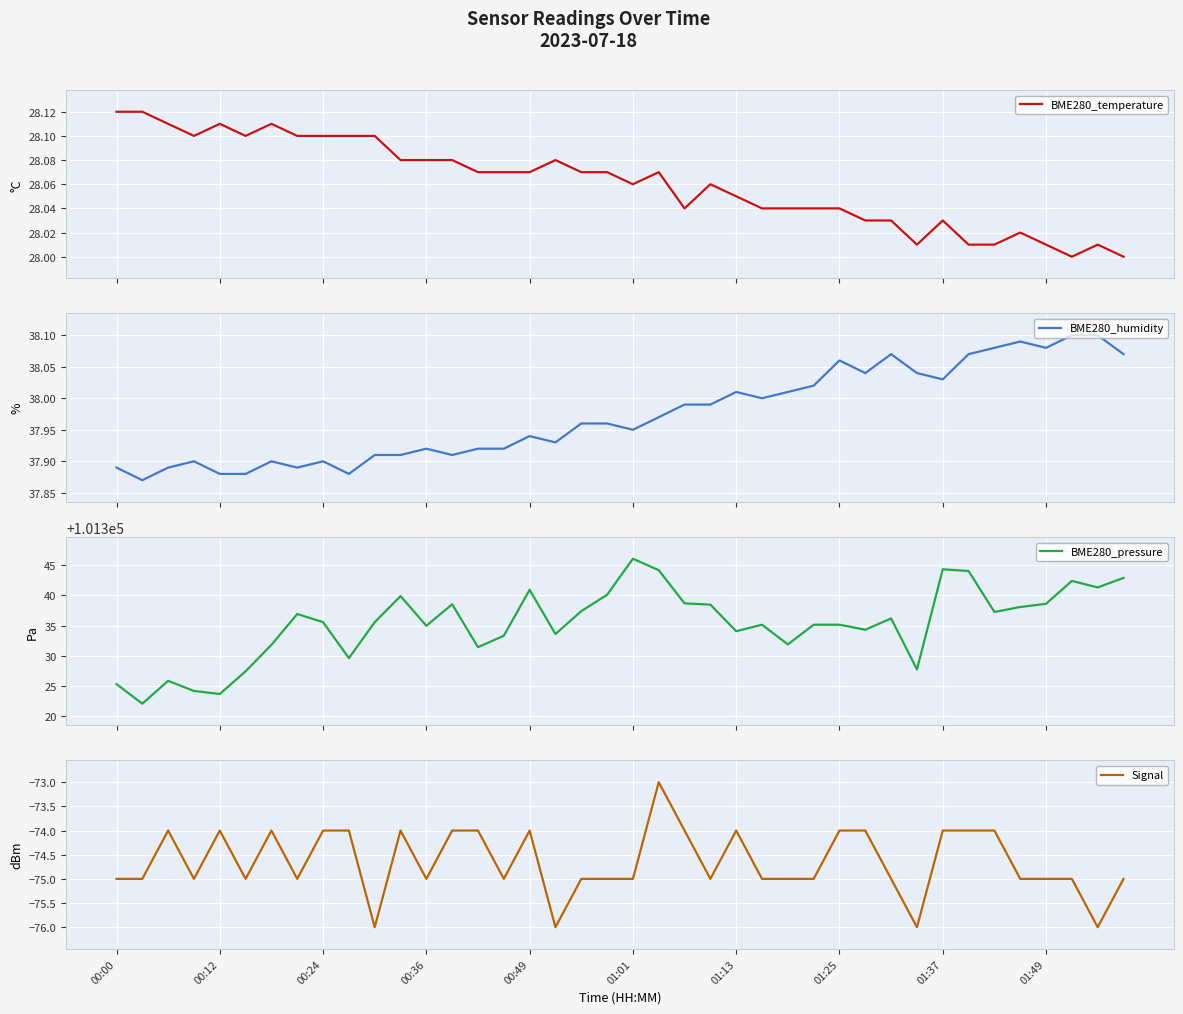

At how many categories does at least one series exceed 66115?

40